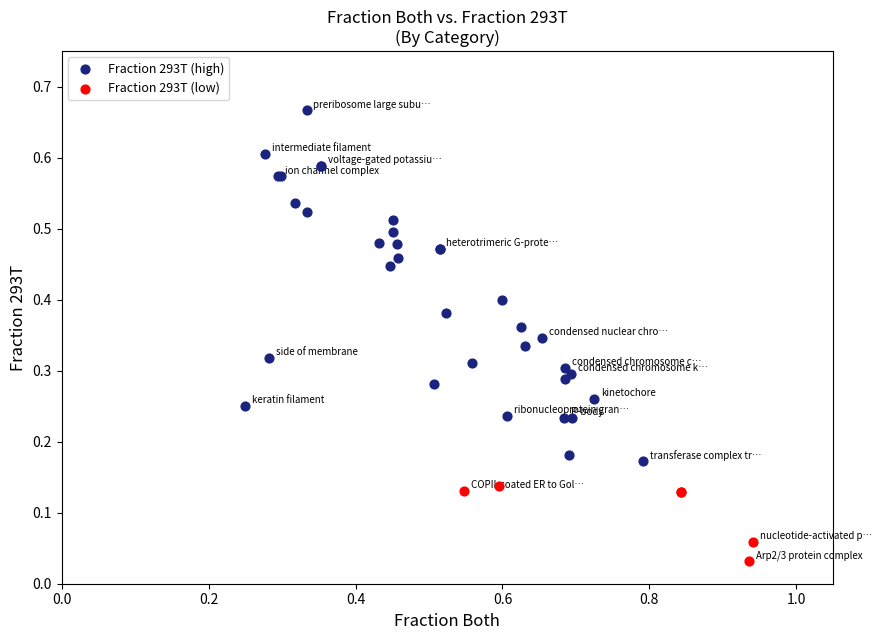

Which series contains the highest Y value?

Fraction 293T (high)